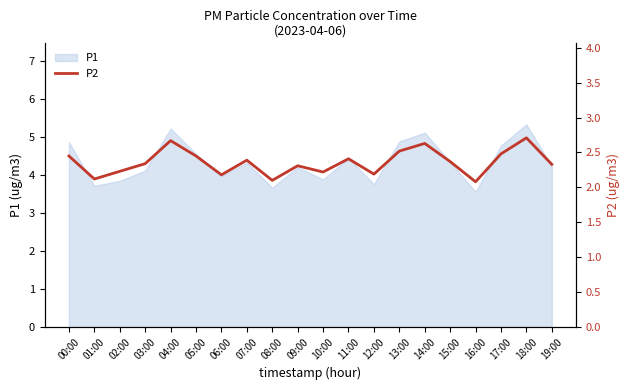

Is it true that the value at 17:00 is 2.5?

True